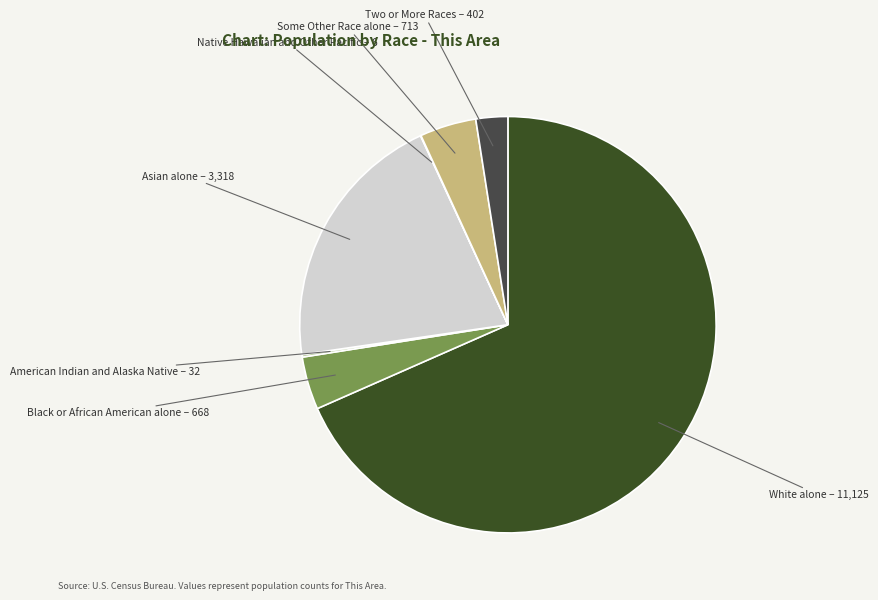

The Some Other Race alone slice represents 4% of the pie. True or false?

True